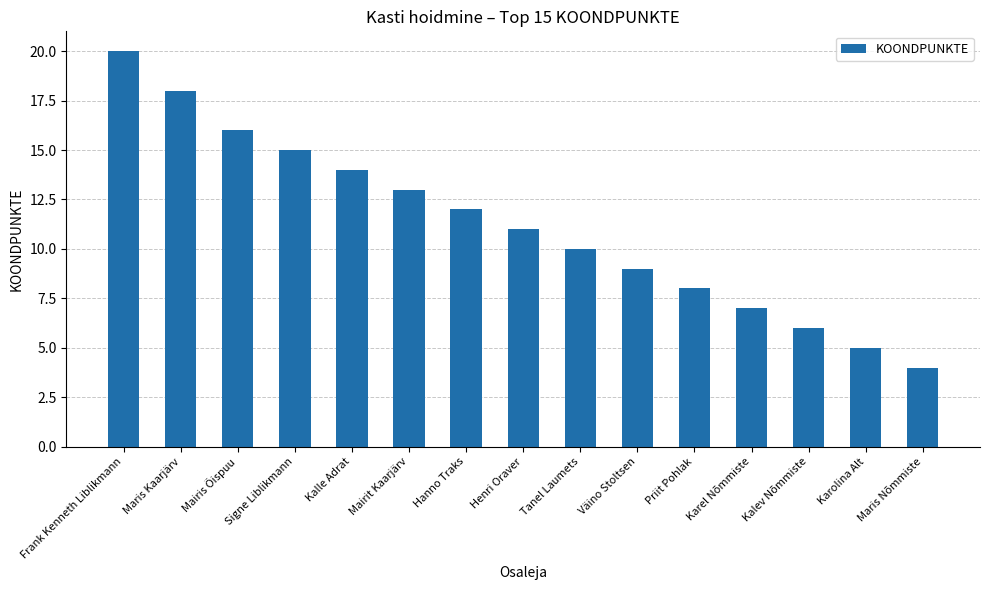

What position from the right is Priit Pohlak?

5